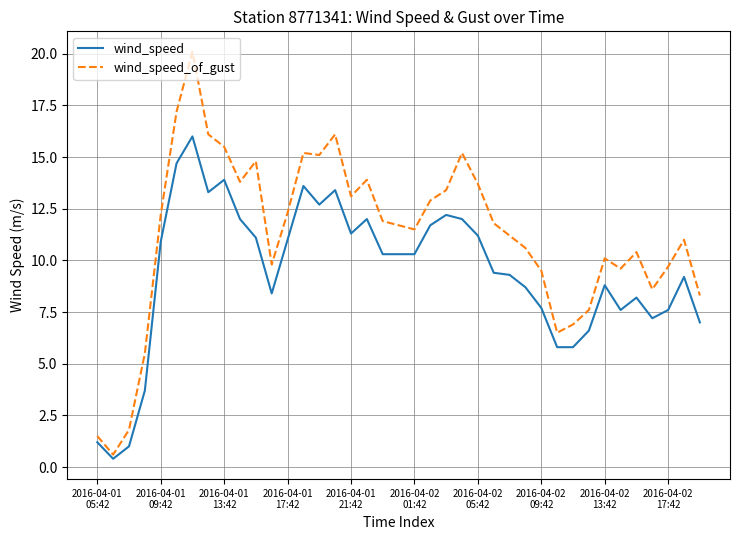

List the series in order of their overall mean, lowest first.

wind_speed, wind_speed_of_gust